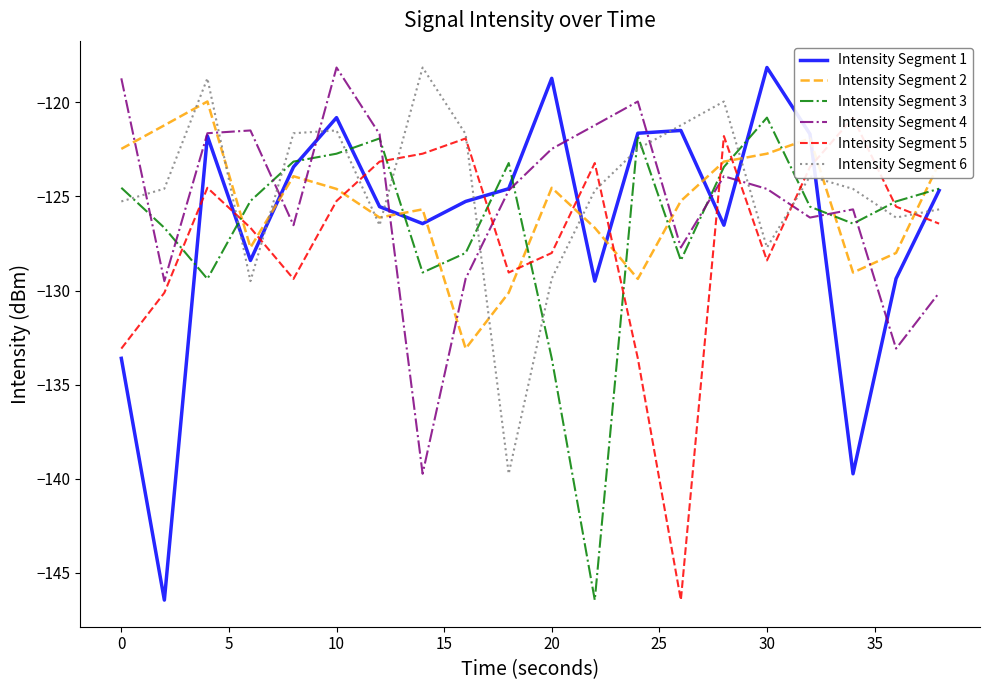

Does the chart display data point markers on the line(s)?

No